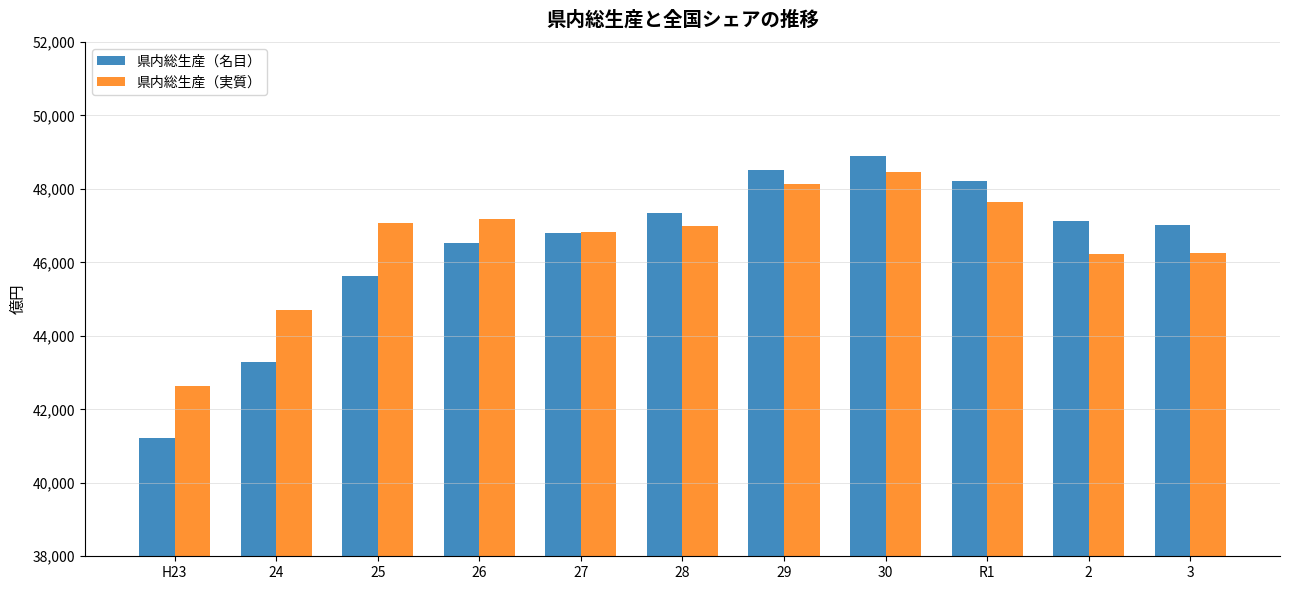

What is the label of the 8th bar from the right?

26